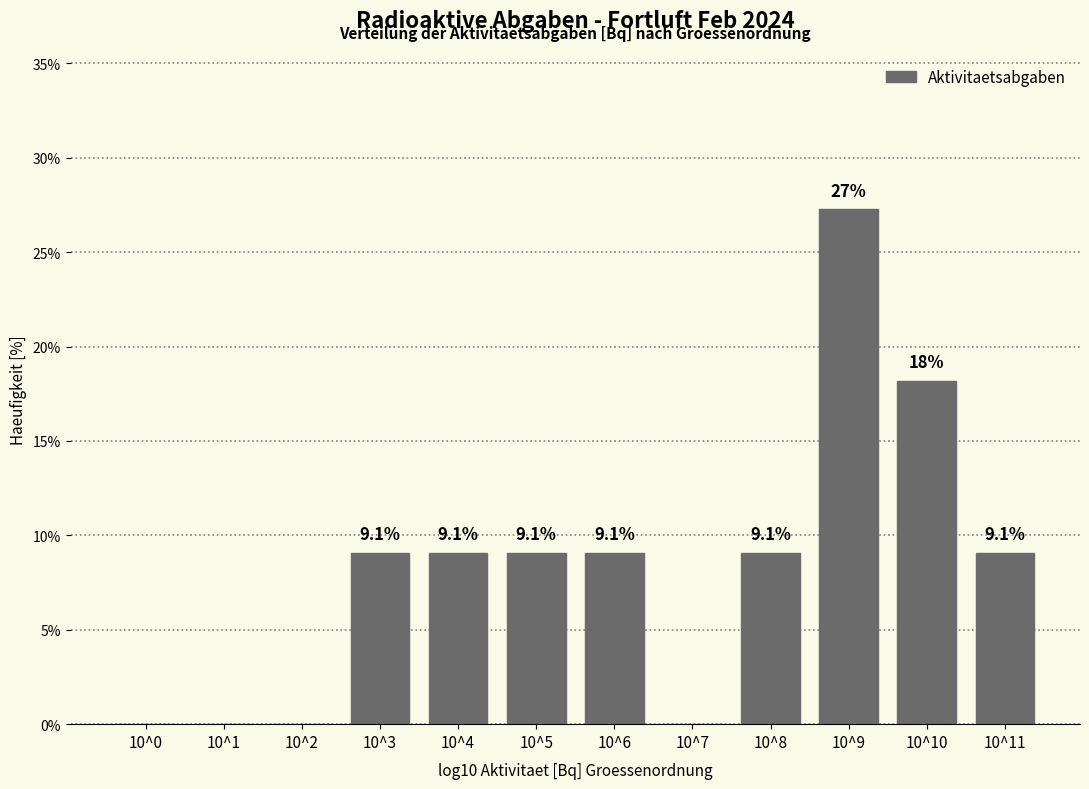

Reading left to right, extract all data points from this chart.

10^0=0.0	10^1=0.0	10^2=0.0	10^3=9.1	10^4=9.1	10^5=9.1	10^6=9.1	10^7=0.0	10^8=9.1	10^9=27.3	10^10=18.2	10^11=9.1